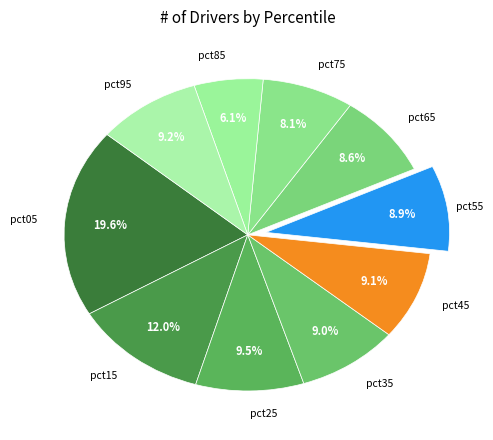

How many segments does this pie chart have?

10